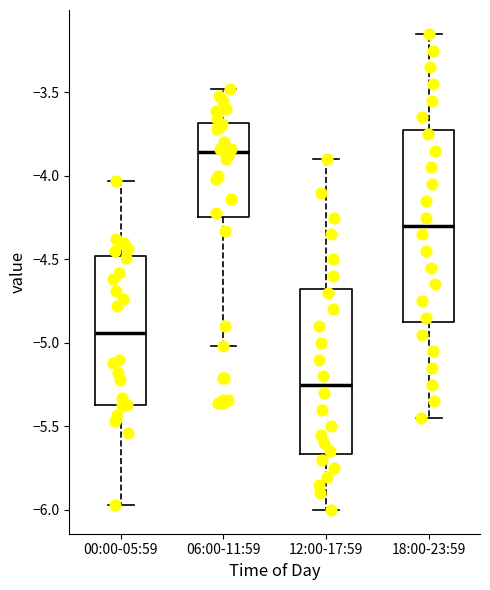

Where is the lower edge of the box for 18:00-23:59 on the y-axis? The values are not printed on the chart, so give them approximately, as read against the axis.

-4.85